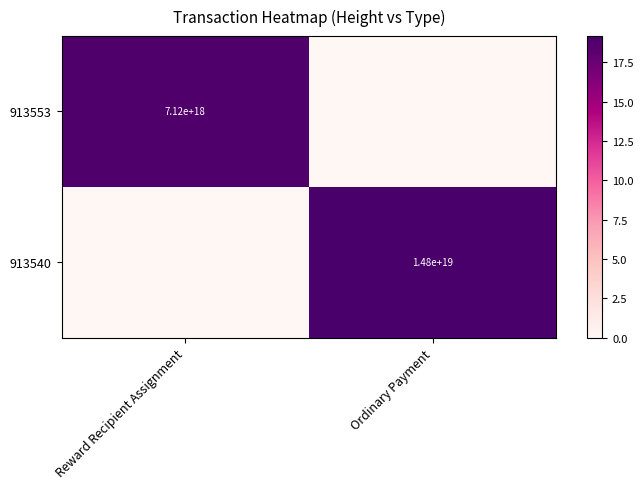

What is the difference between the maximum and minimum values in the 913540 series?

19.2